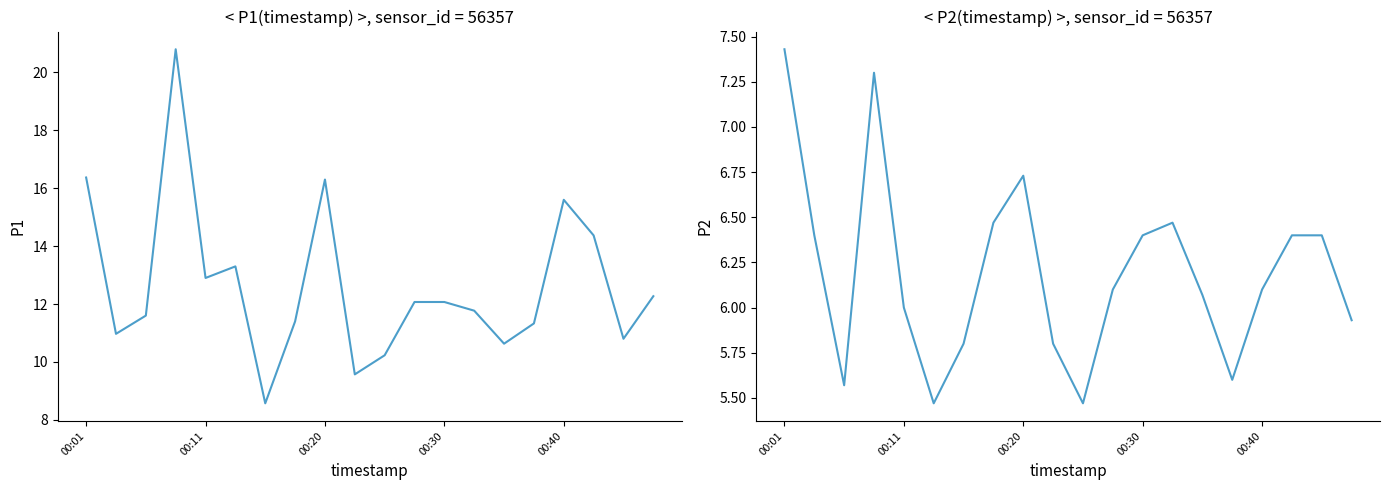

What position from the right is 5?

15